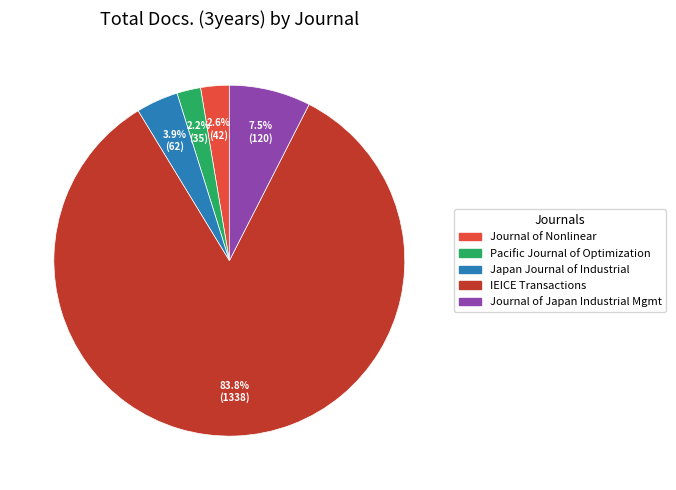

Does any single category account for the majority?

Yes